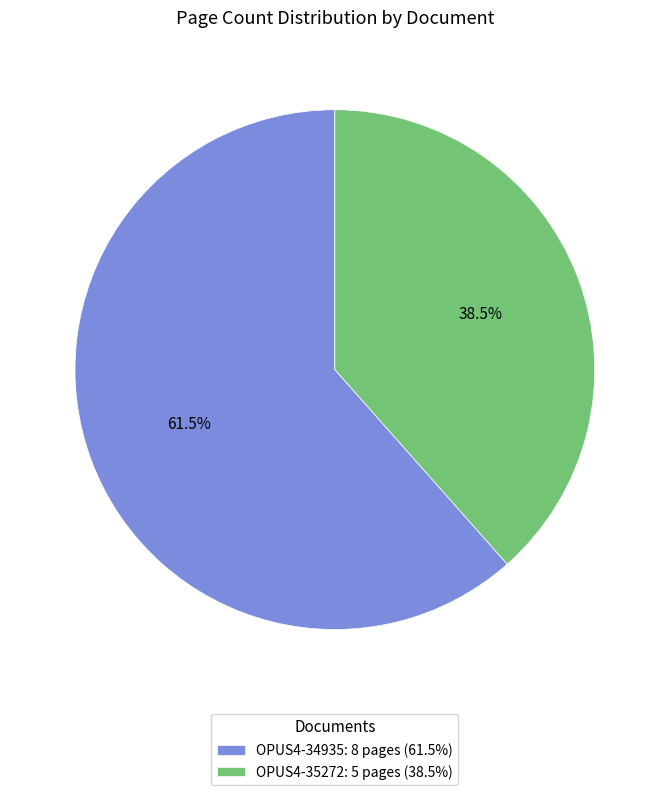

Is the sum of OPUS4-35272 and OPUS4-34935 greater than half?

Yes